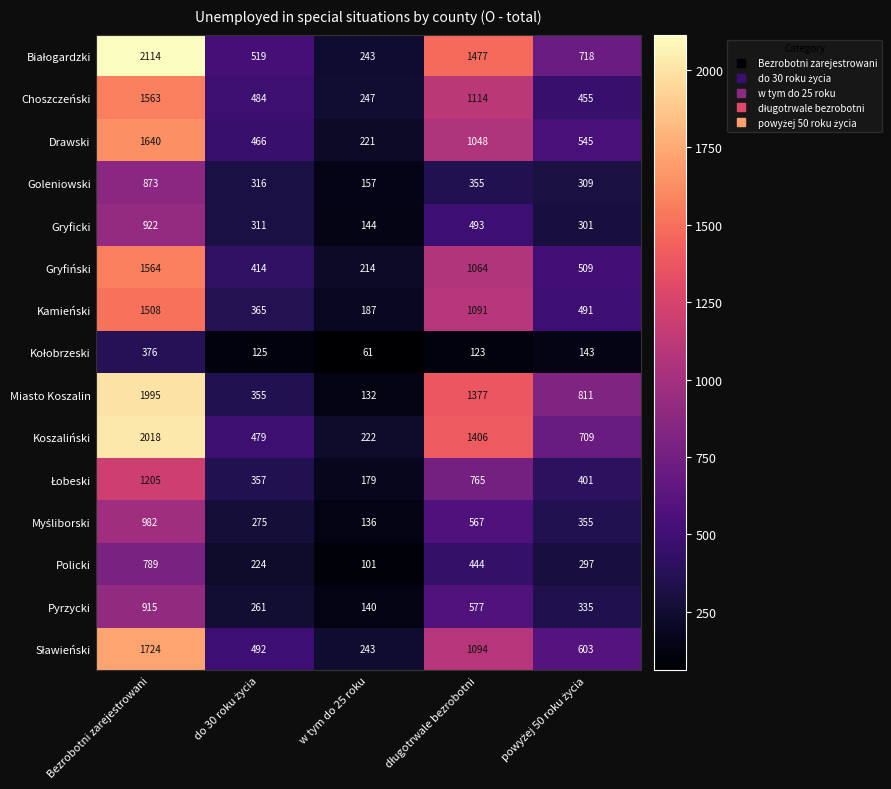

What is the spread (max minus min) of values at w tym do 25 roku?

186